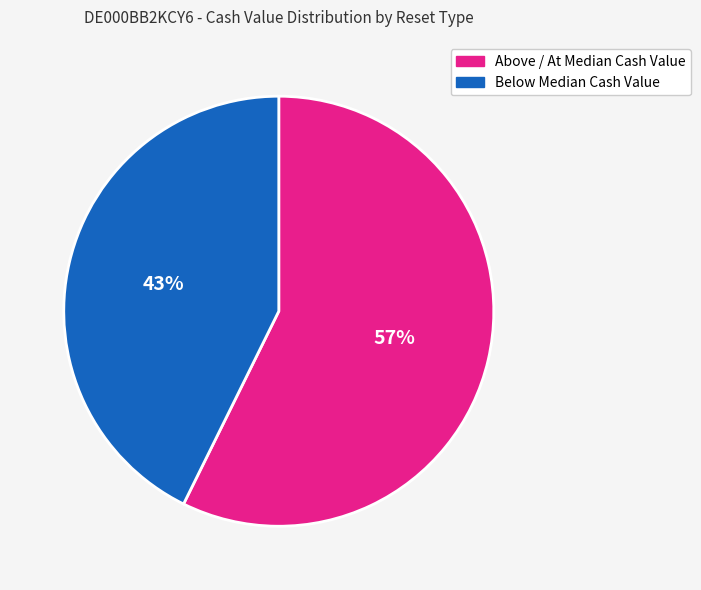

To the nearest percent, what is the average slice percentage?

50%